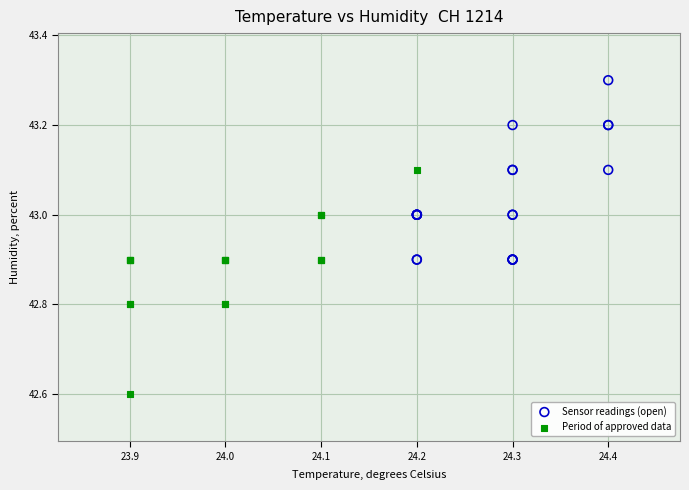

Which series contains the highest Y value?

Sensor readings (open)